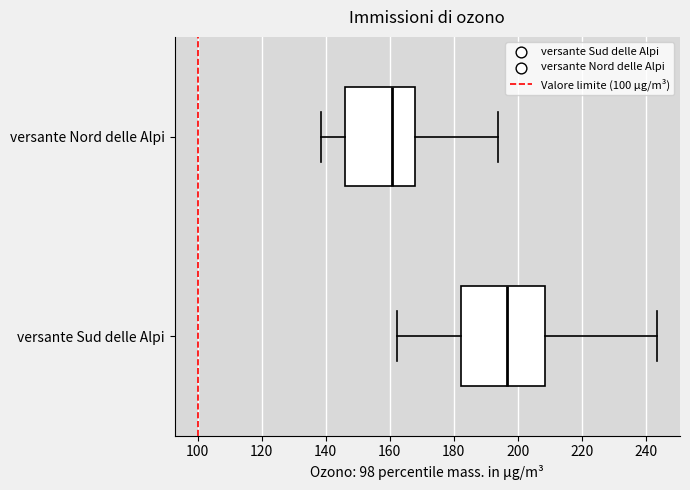

Where does the right whisker of the box for versante Sud delle Alpi end on the x-axis? The values are not printed on the chart, so give them approximately, as read against the axis.

244